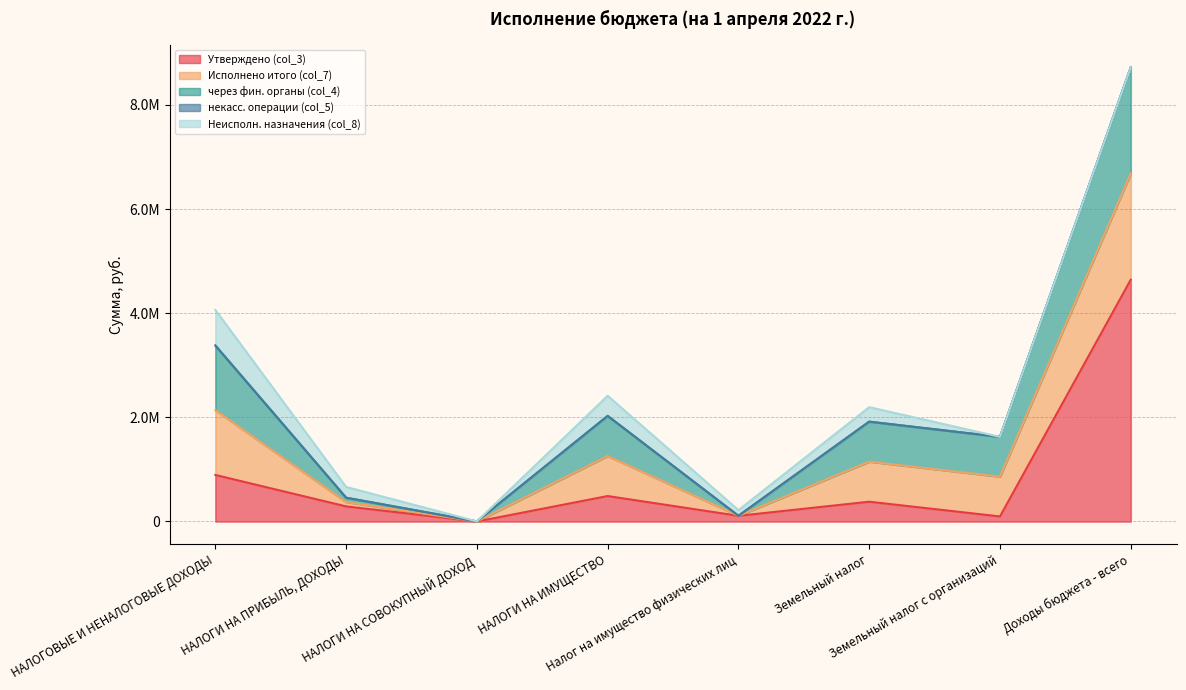

Is it true that Неисполн. назначения (col_8) equals 351456.7 at НАЛОГИ НА ПРИБЫЛЬ, ДОХОДЫ?

False